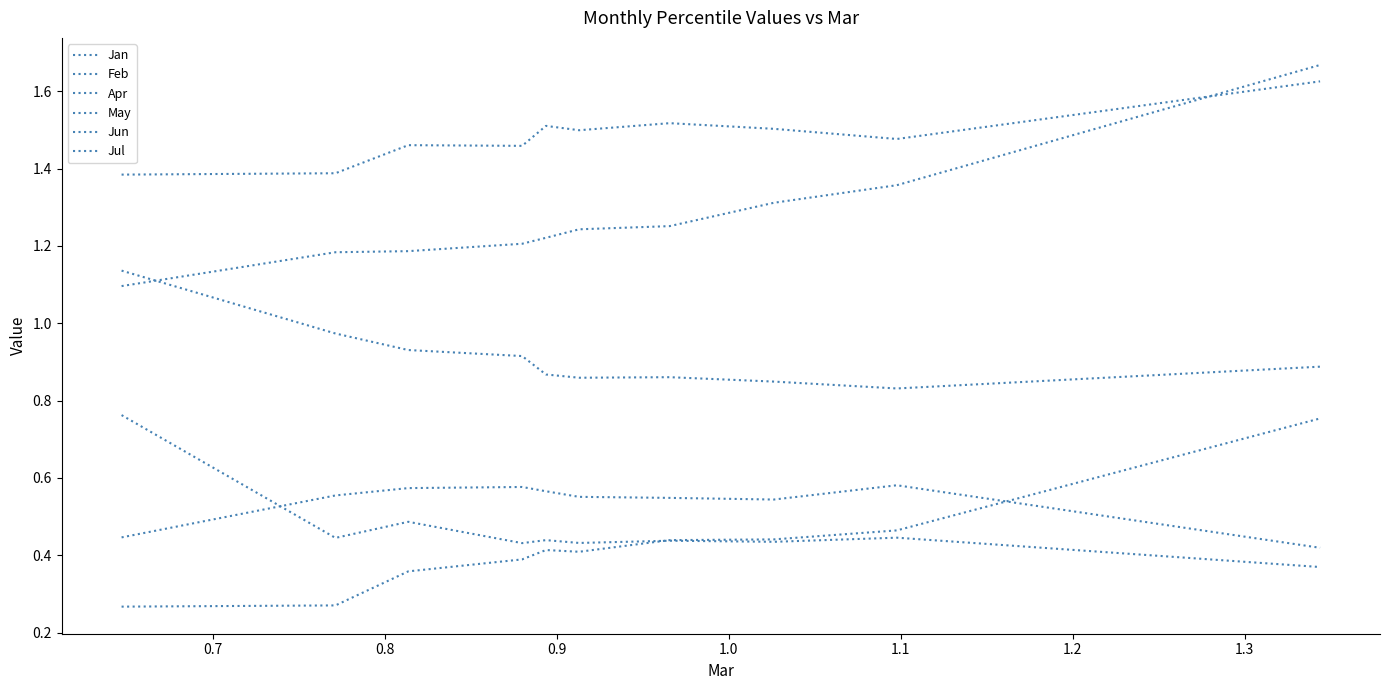

True or false: Jun has more than 1 interior local peaks.

True